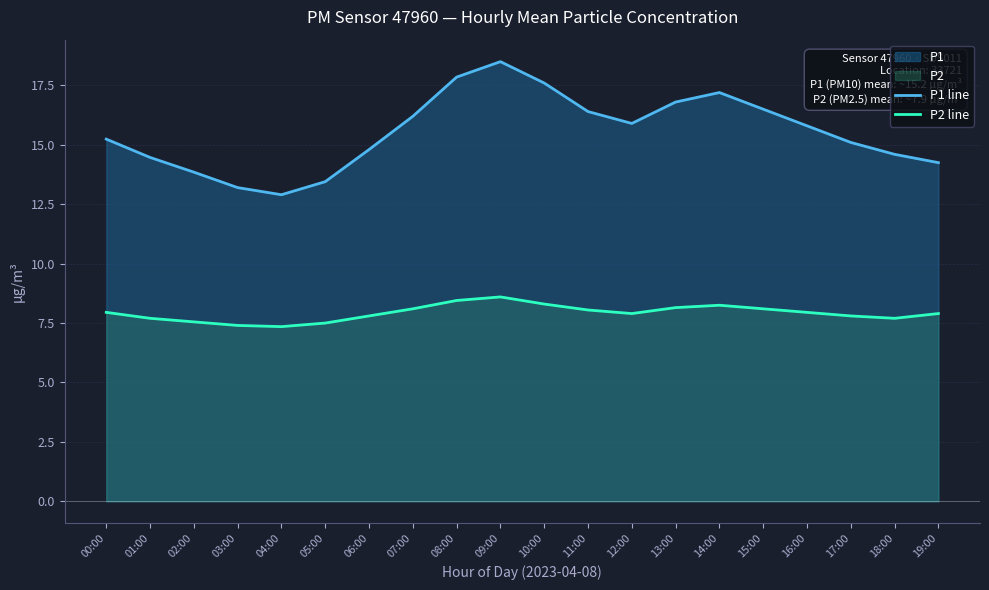

True or false: P2 line has a value of 7.3 at 04:00.

True